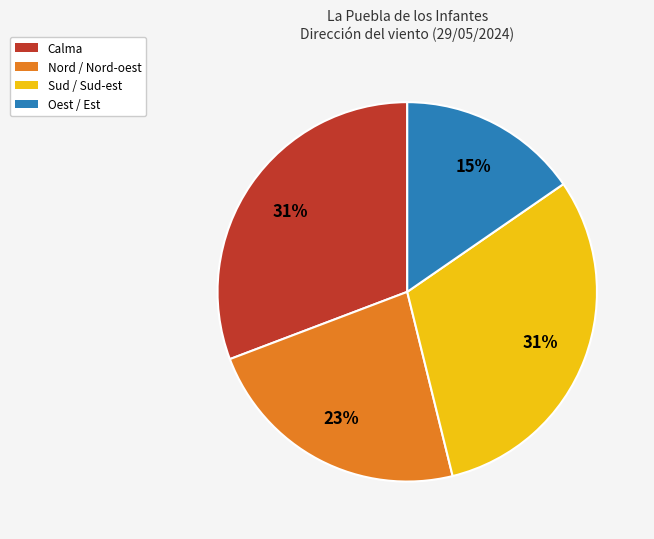

Does any single category account for the majority?

No